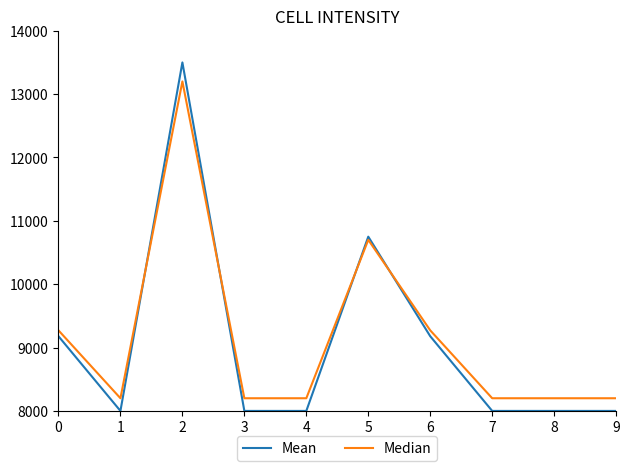

At which label is Median closest to 10700?

5